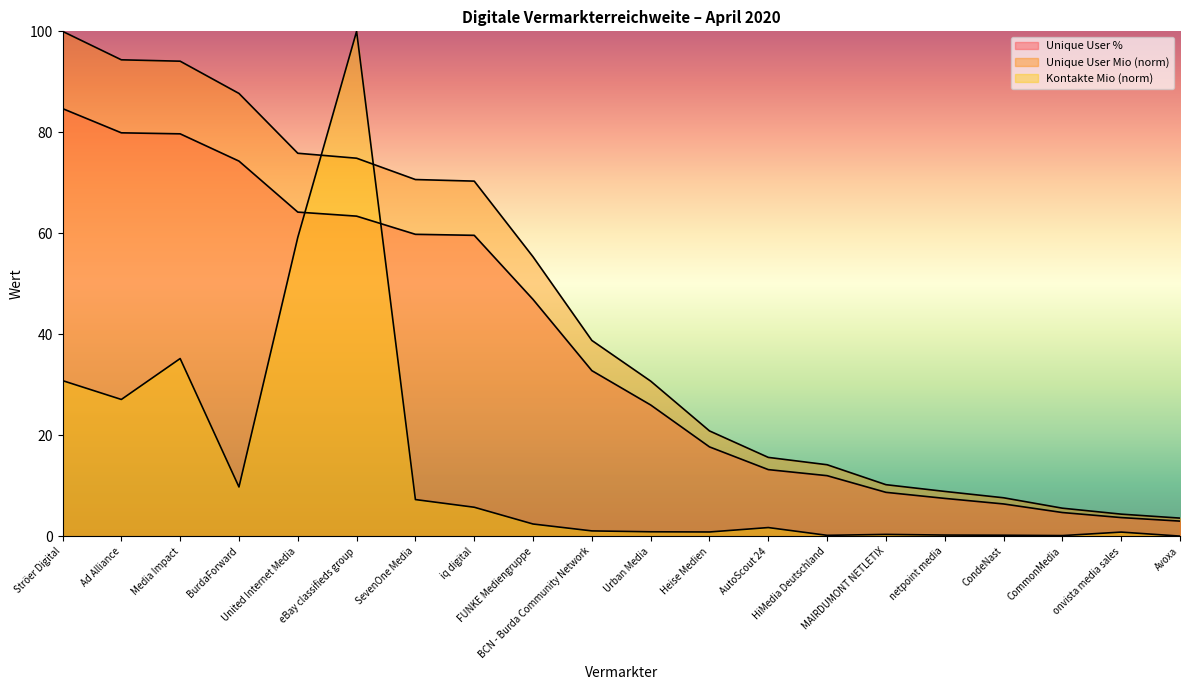

Is the value of Unique User % at AutoScout 24 greater than the value of Unique User Mio at MAIRDUMONT NETLETIX?

Yes